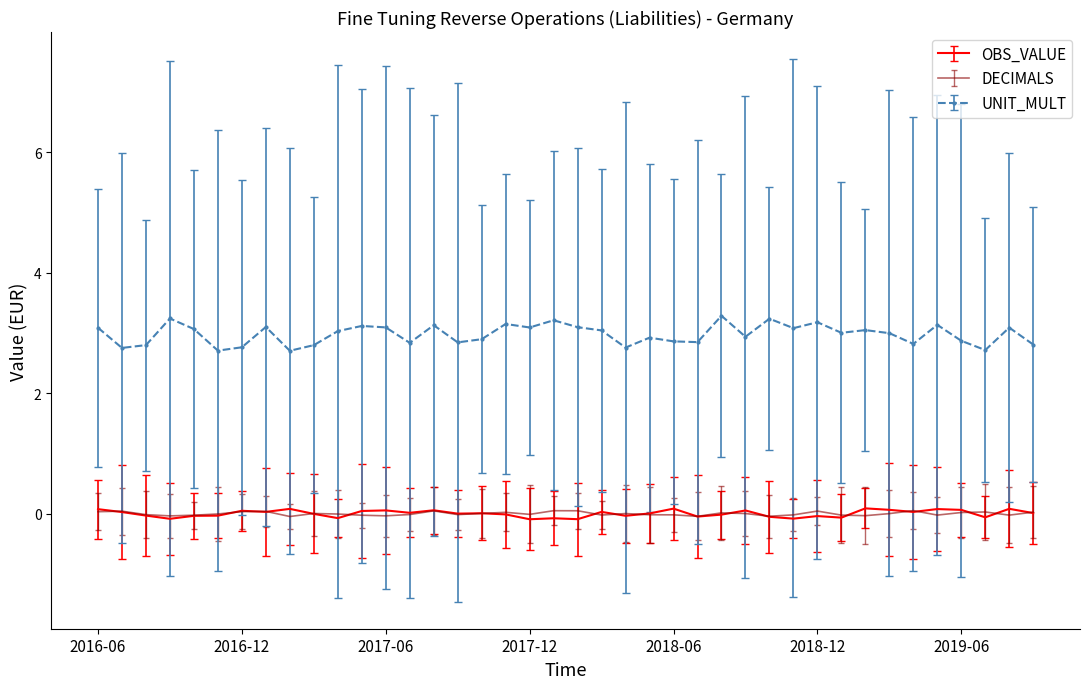

Which series has the largest total across all categories?

UNIT_MULT